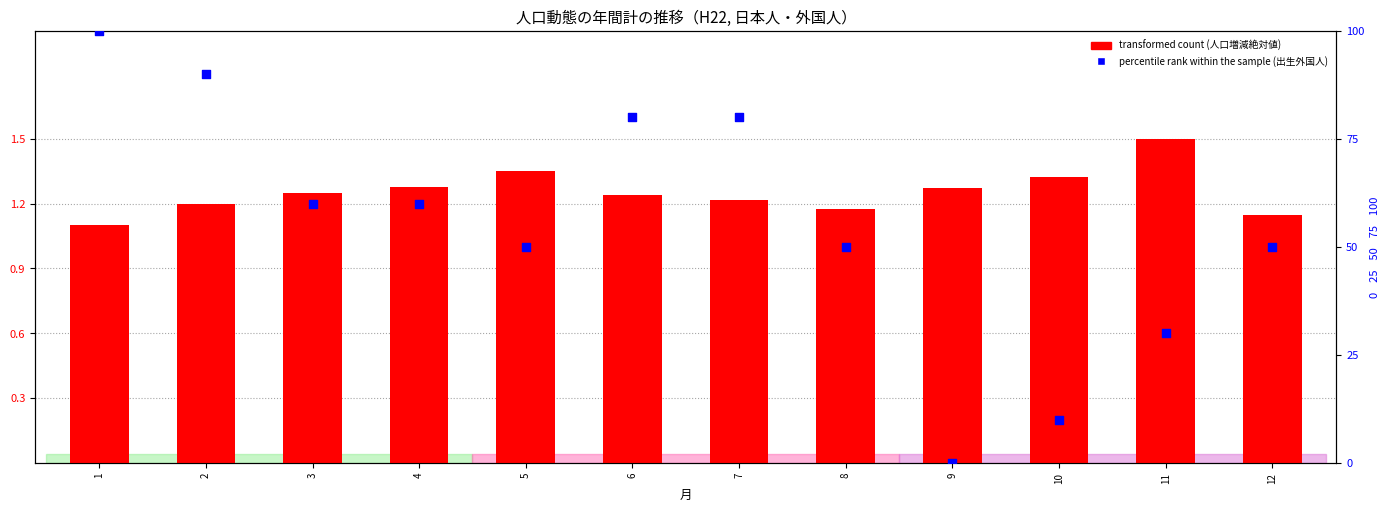

Which series has the largest total across all categories?

percentile rank within the sample